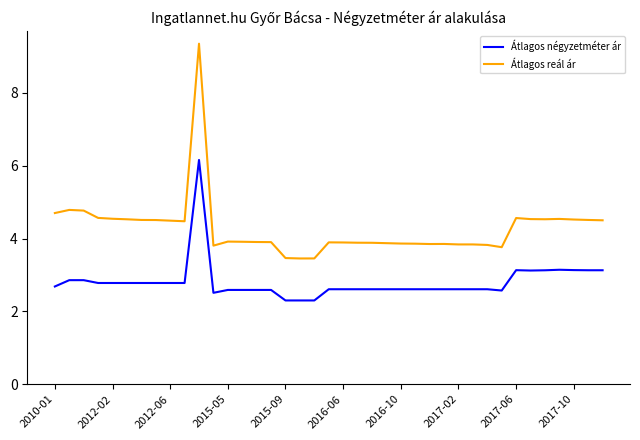

Rank the series by their average value, from highest to lowest.

Átlagos reál ár, Átlagos négyzetméter ár